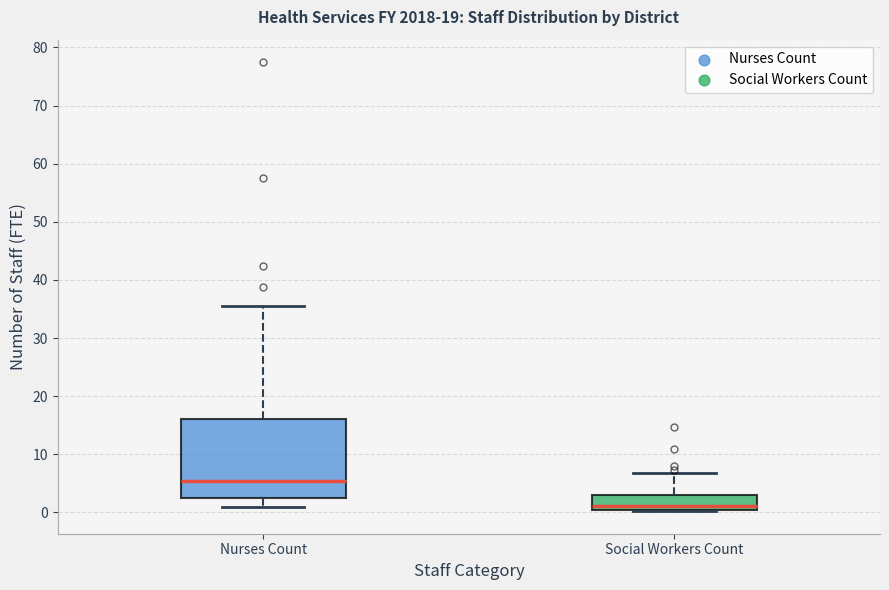

Reading left to right, read every box against the y-axis: the position of its median line, the range the box covers, and the ends of its whiskers. The values are not printed on the chart, so give them approximately, as read against the axis.

Nurses Count: median 5, box 2 to 16, whiskers 1 to 35
Social Workers Count: median 1, box 0 to 3, whiskers 0 to 7